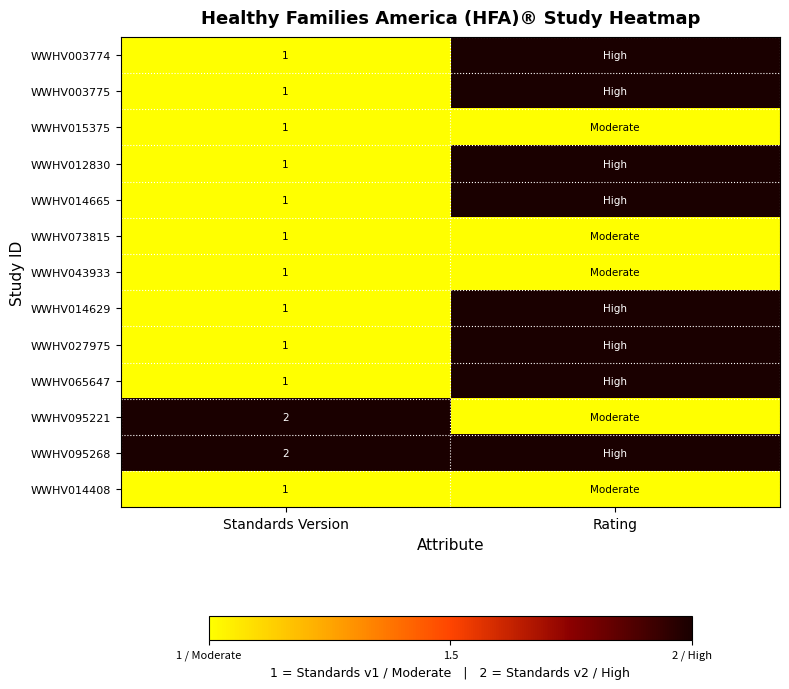

Which category has the lowest value across all series?

Standards Version